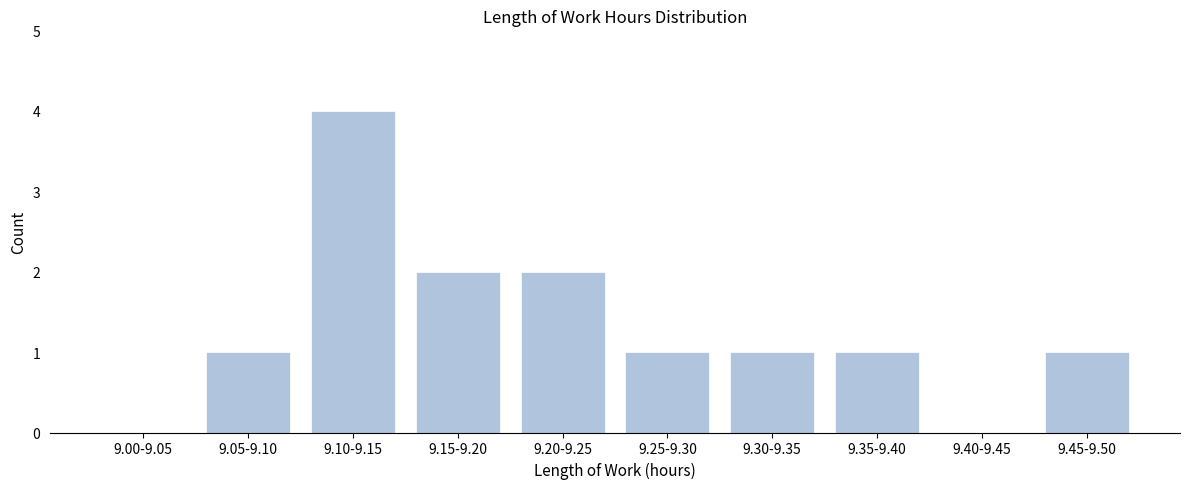

Reading left to right, extract all data points from this chart.

9.00-9.05=0	9.05-9.10=1	9.10-9.15=4	9.15-9.20=2	9.20-9.25=2	9.25-9.30=1	9.30-9.35=1	9.35-9.40=1	9.40-9.45=0	9.45-9.50=1